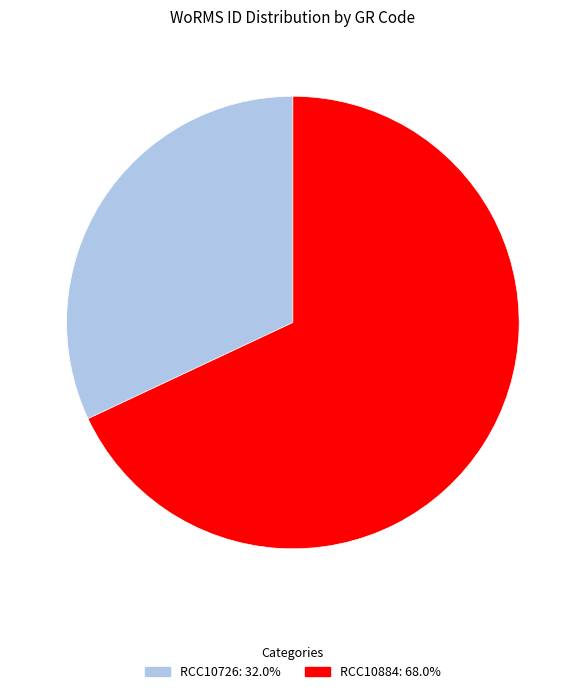

The RCC10884 slice represents 68% of the pie. True or false?

True